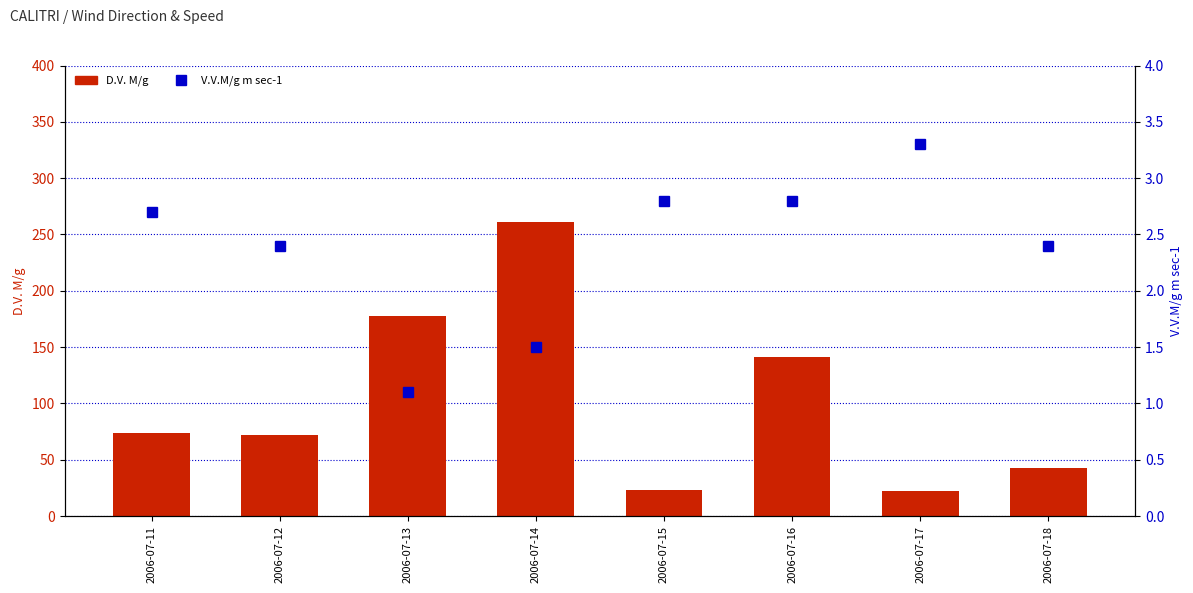

Is it true that D.V. M/g equals 74.0 at 2006-07-11?

True